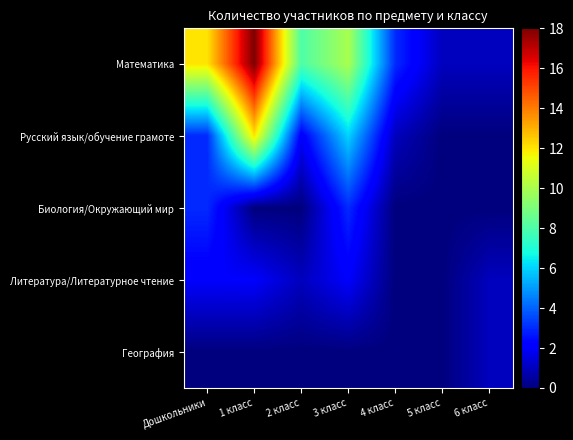

Between 2 класс and 4 класс, which is larger?

2 класс